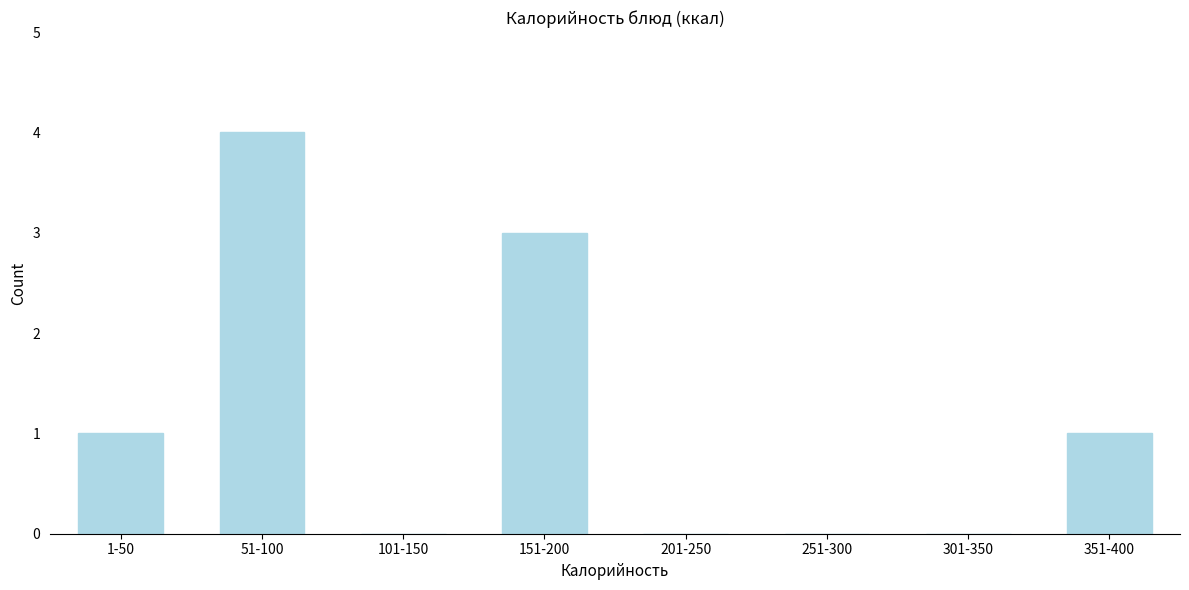

Reading right to left, what are all the values shown in this chart?

351-400=1	301-350=0	251-300=0	201-250=0	151-200=3	101-150=0	51-100=4	1-50=1